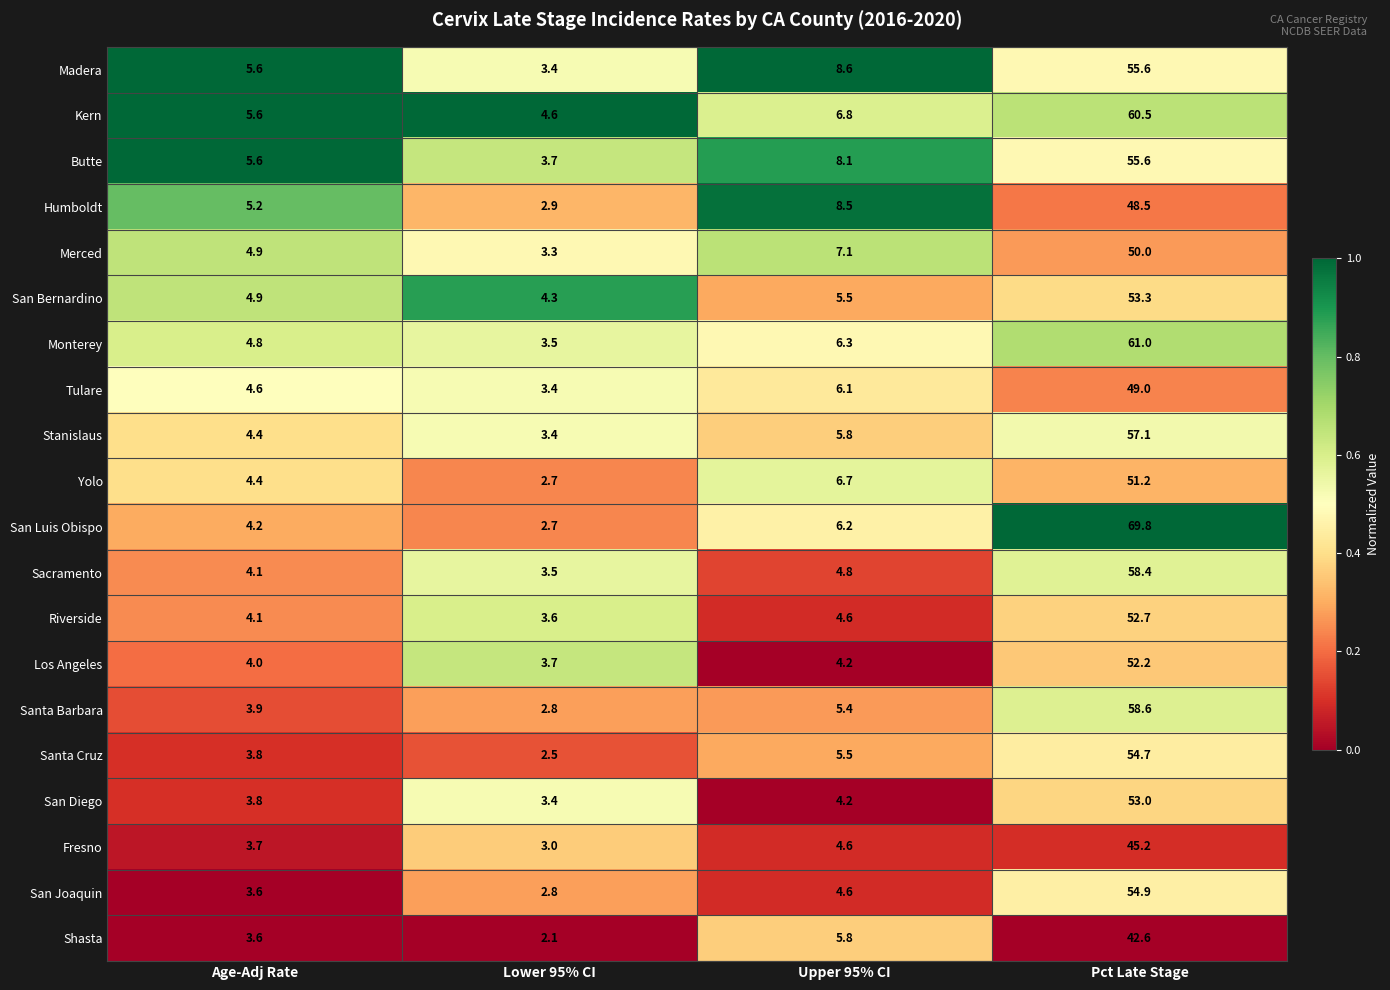

Which series changed the most between Lower 95% CI and Pct Late Stage?

San Luis Obispo